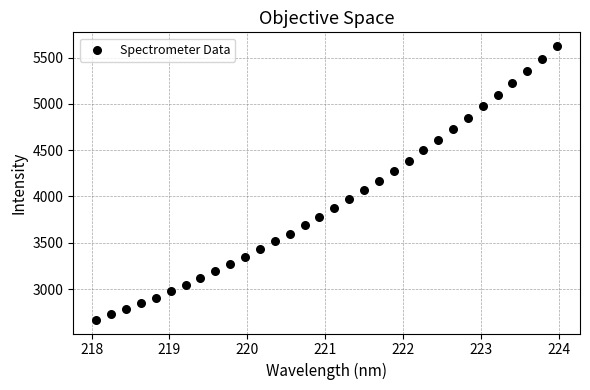

What is the range of X values (max minus min)?

5.9